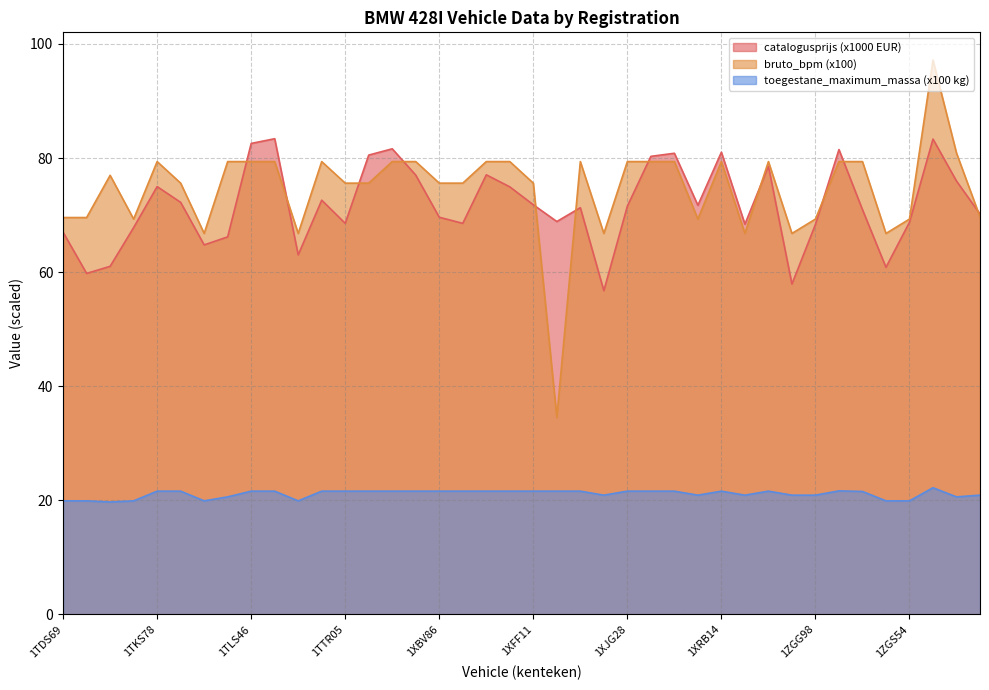

What is the spread (max minus min) of values at 1TZL14?

57.8